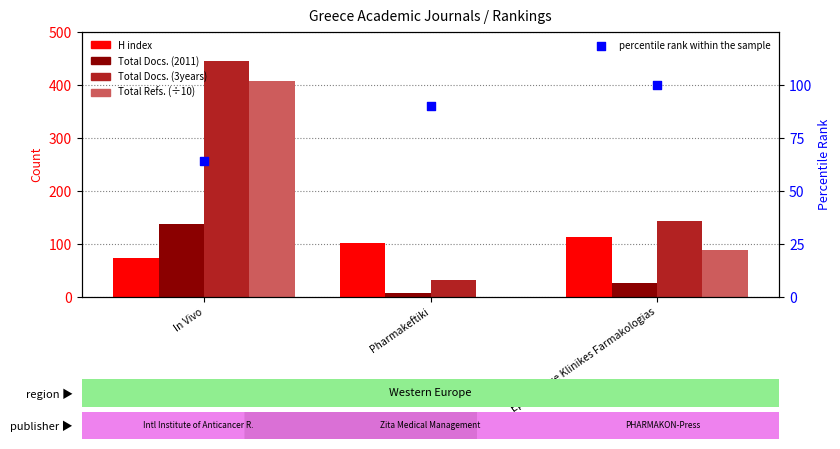

At how many categories does at least one series exceed 383?

1